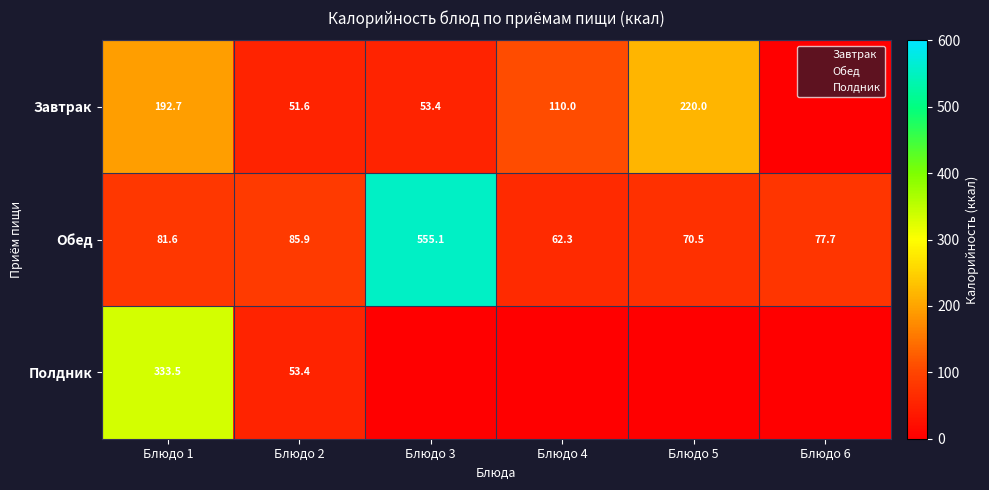

Is the value of Завтрак at Блюдо 4 greater than the value of Обед at Блюдо 5?

Yes